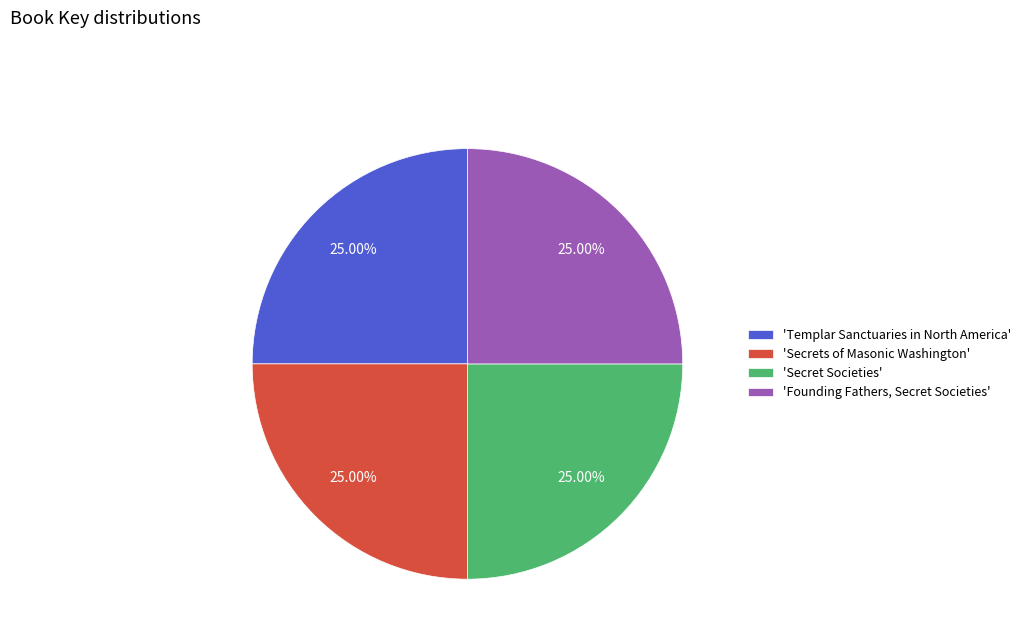

Is there any slice that represents more than half of the pie?

No